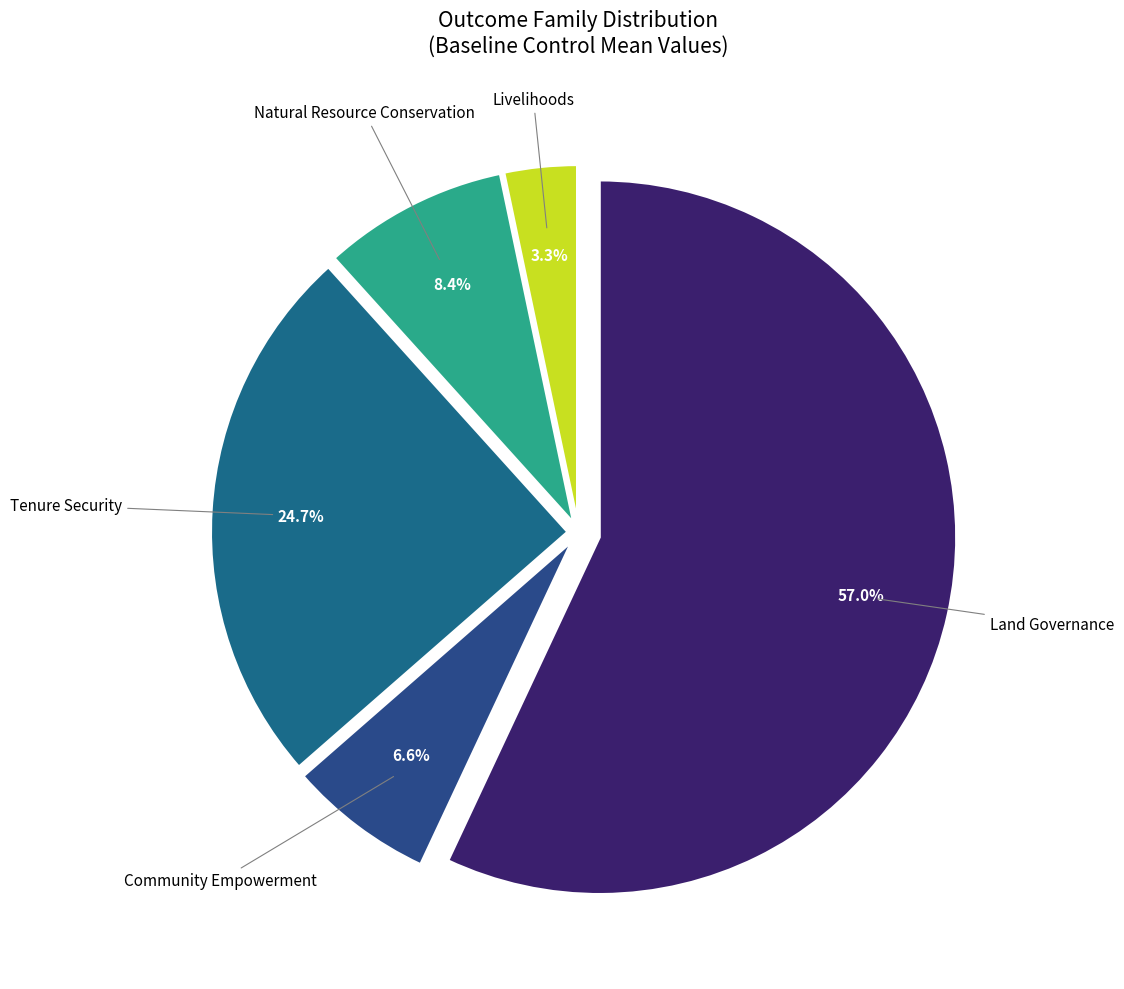

Count the number of slices in the pie.

5